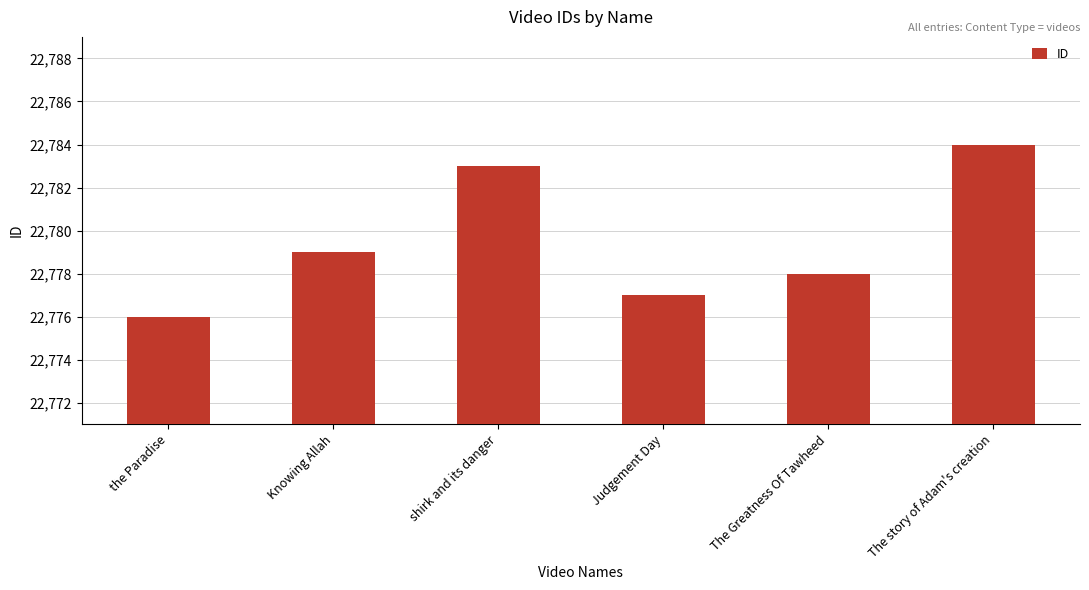

What is the difference between the maximum and minimum values?

8